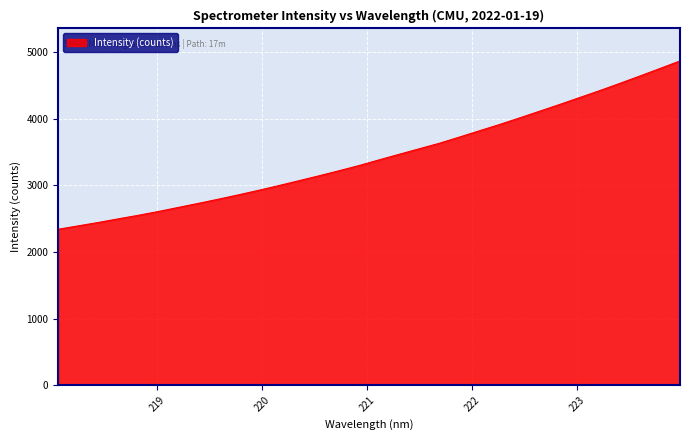

Reading left to right, transcribe all the data shown in this chart.

2341.4	2392.4	2443.2	2498.1	2551.4	2608.6	2670.1	2731.1	2794.1	2859.4	2927.1	2997.7	3070.6	3144.4	3220.4	3298.7	3384.1	3467.5	3550.3	3632.8	3725.7	3820.5	3914.2	4013.3	4114.0	4215.2	4319.5	4423.3	4531.4	4642.0	4754.5	4868.2